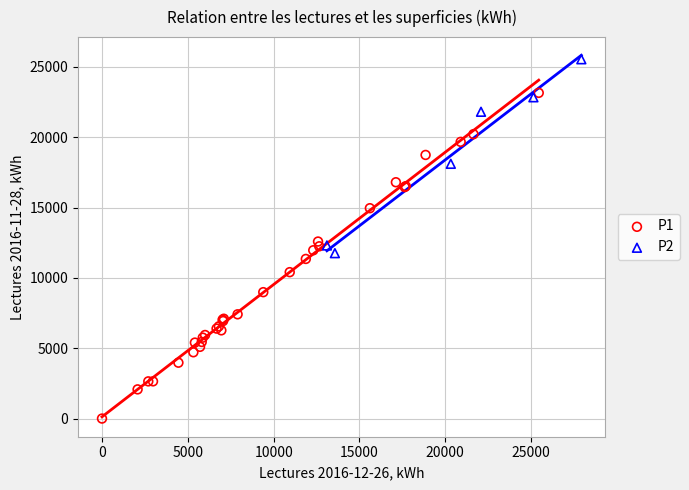

What are all the series names shown in the legend?

P1, P2